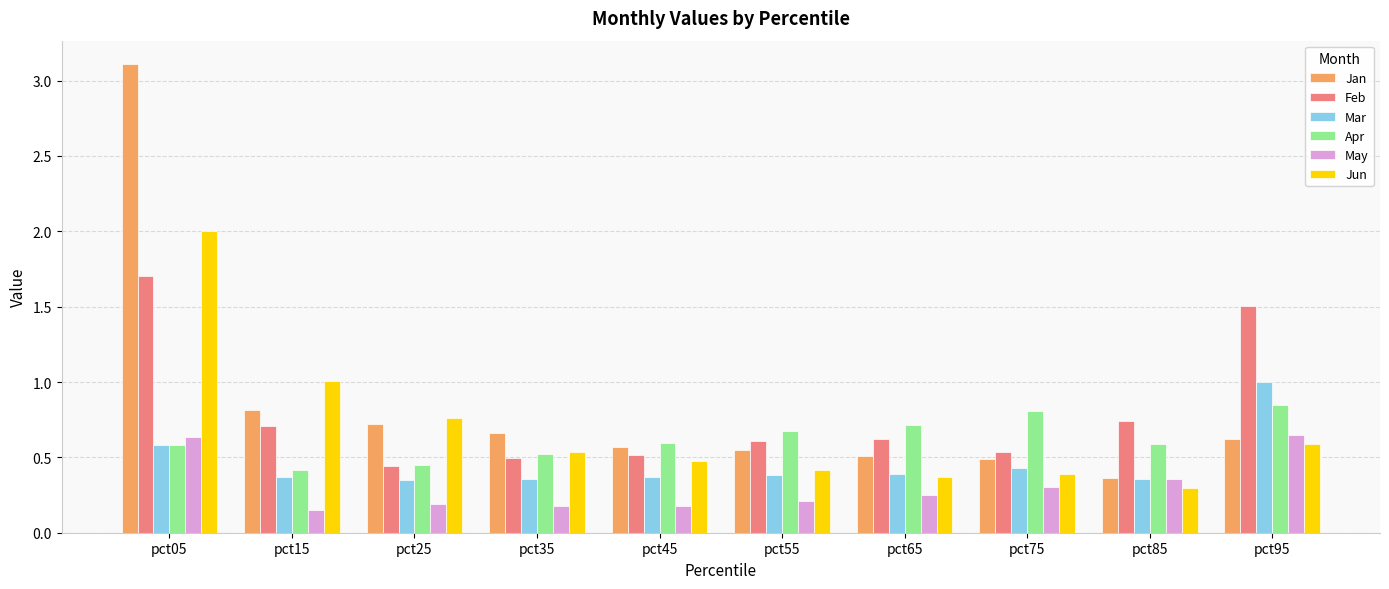

Which series has the largest total across all categories?

Jan